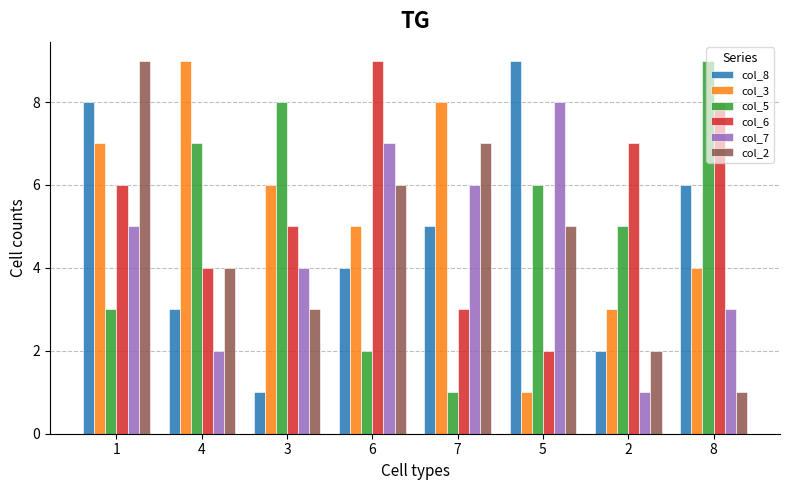

The col_5 series shows 1 at 6. True or false?

False